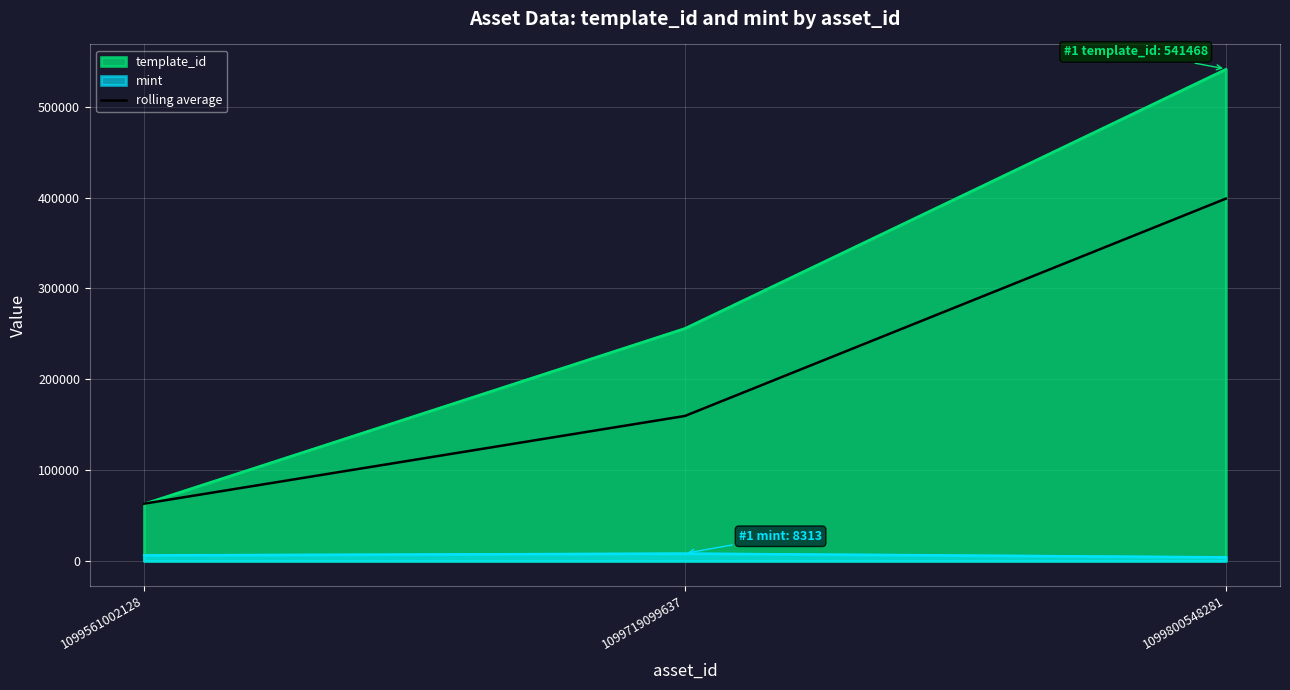

How many series are shown in this chart?

3